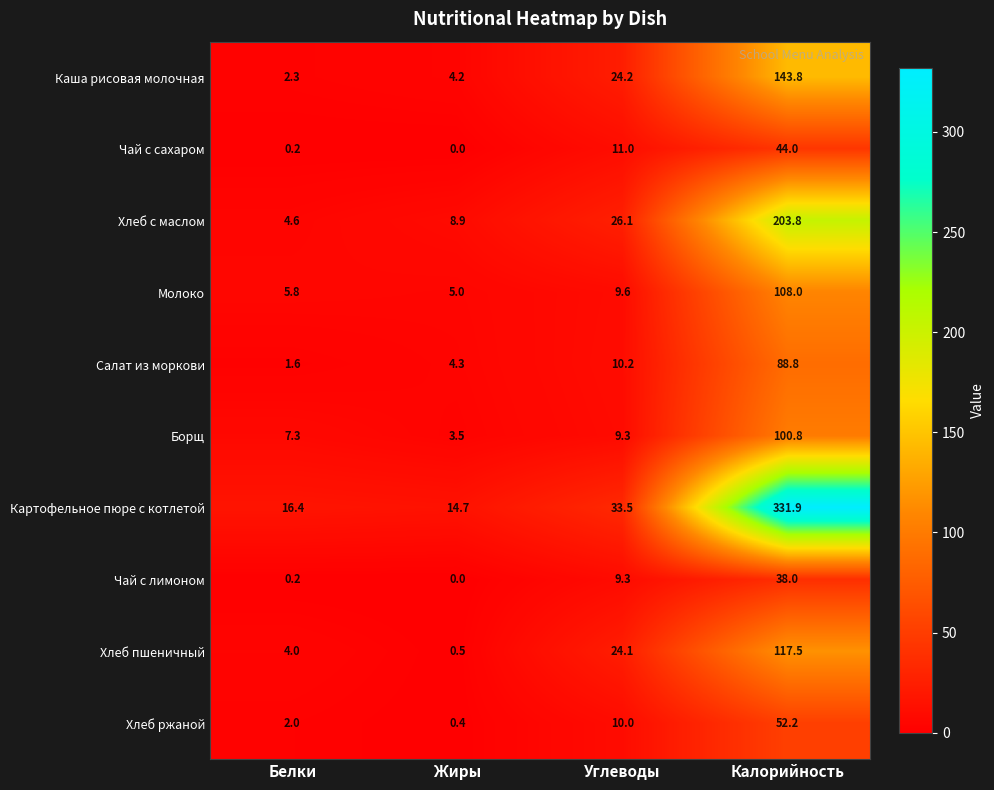

What is the sum of the Молоко values at Углеводы and Жиры?

14.6